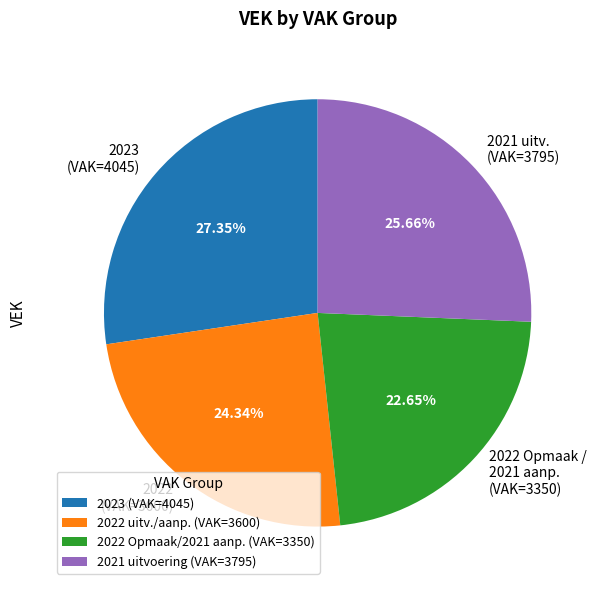

Rank the categories by value from lowest to highest.

2022 Opmaak / 2021 aanp. (VAK=3350), 2022 (VAK=3600), 2021 uitv. (VAK=3795), 2023 (VAK=4045)